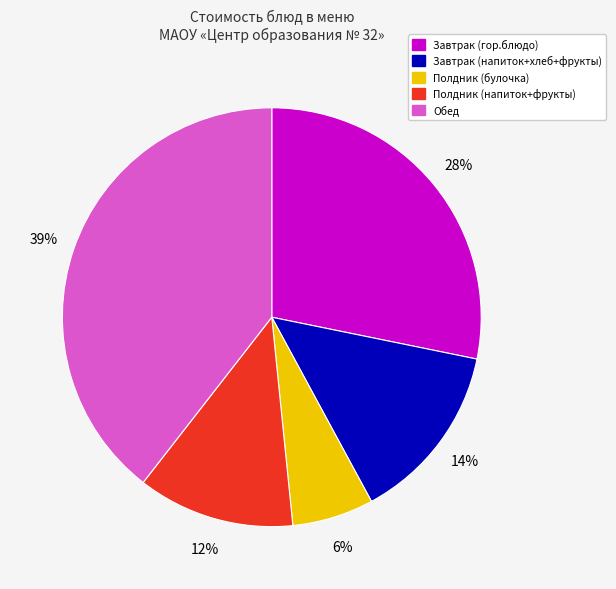

Is there any slice that represents more than half of the pie?

No